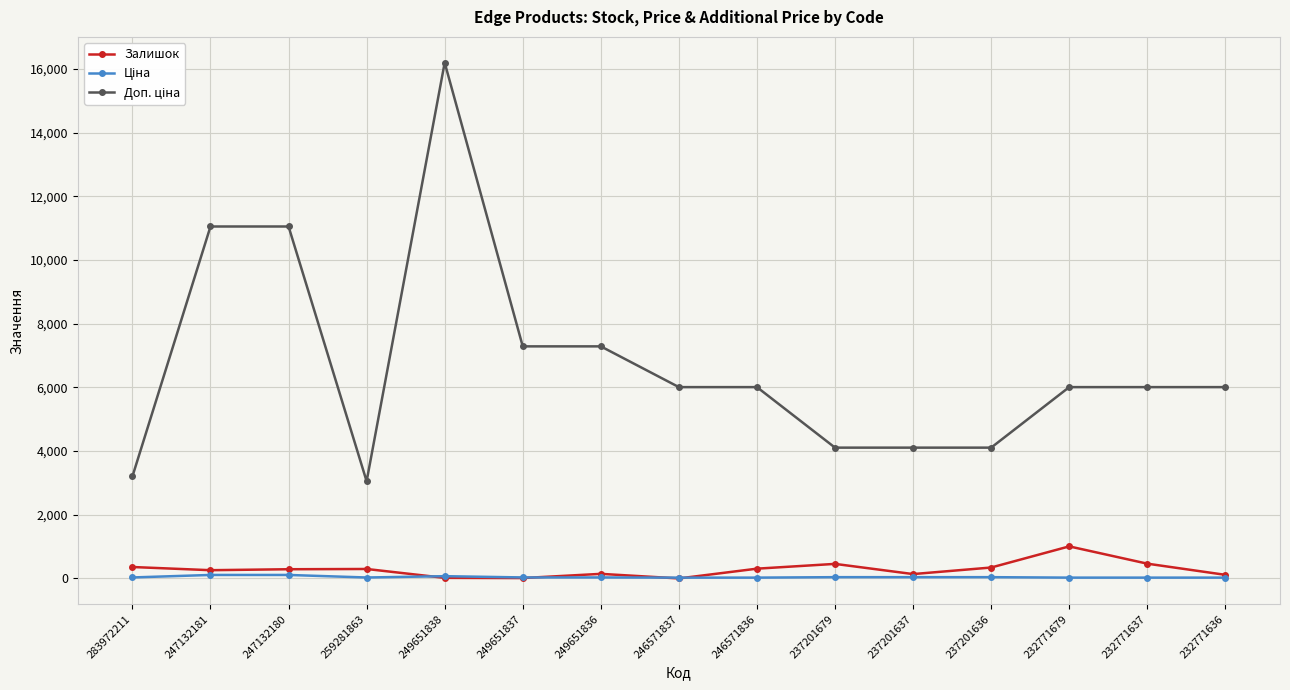

Count the number of categories in the chart.

15